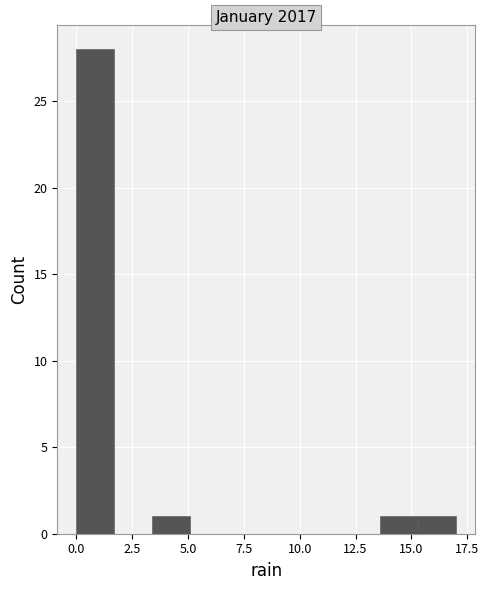

Read against the x-axis, roughly where is the centre of the tallest bar?

1.0